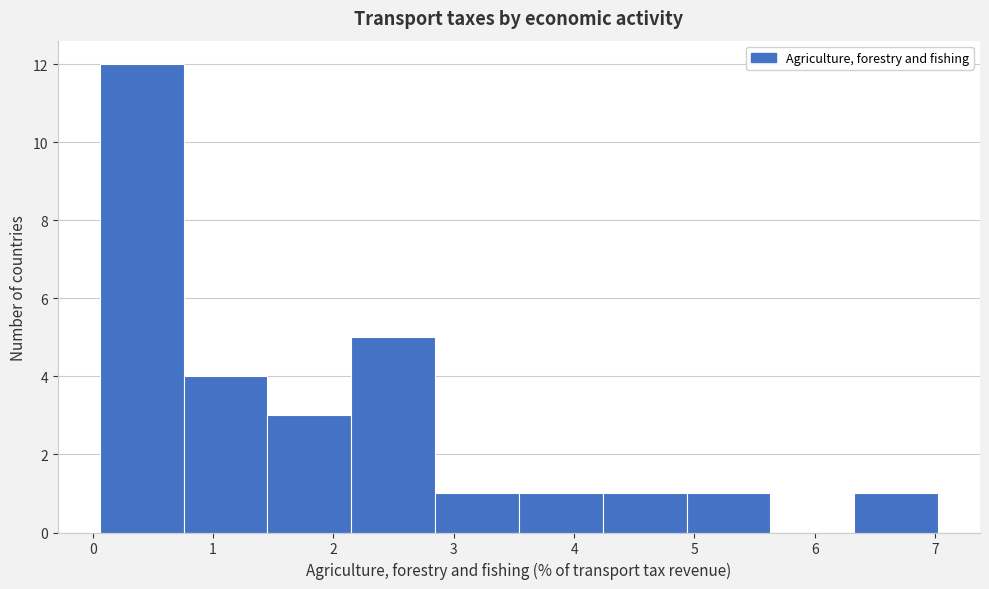

How tall is the bar that spans 4.9 to 5.6 on the x-axis? Neither the bar edges nor the heights are printed on the chart, so give them approximately, as read against the axes.

1